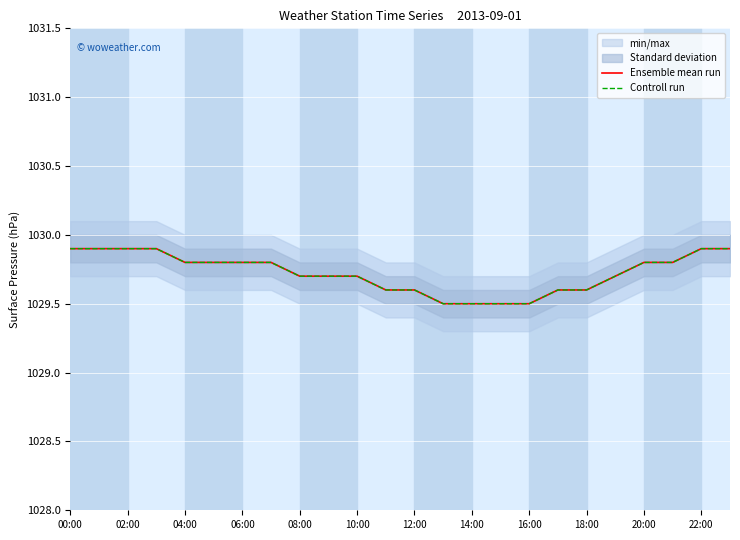

What is the difference between the Controll run values at 15 and 23?

0.4